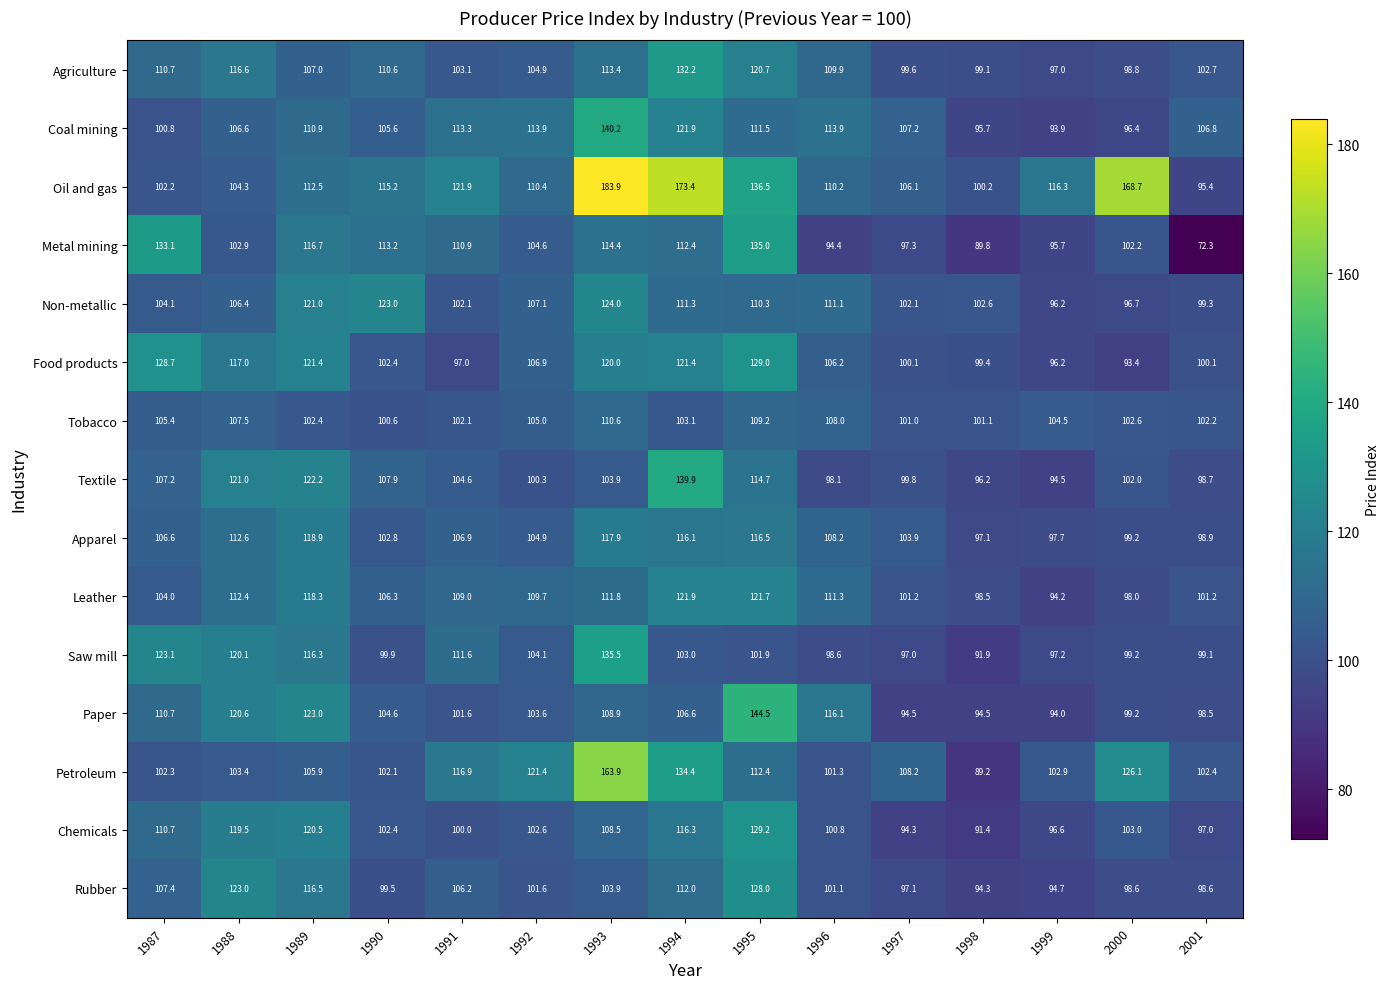

Is it true that Non-metallic equals 68.0 at 1993?

False